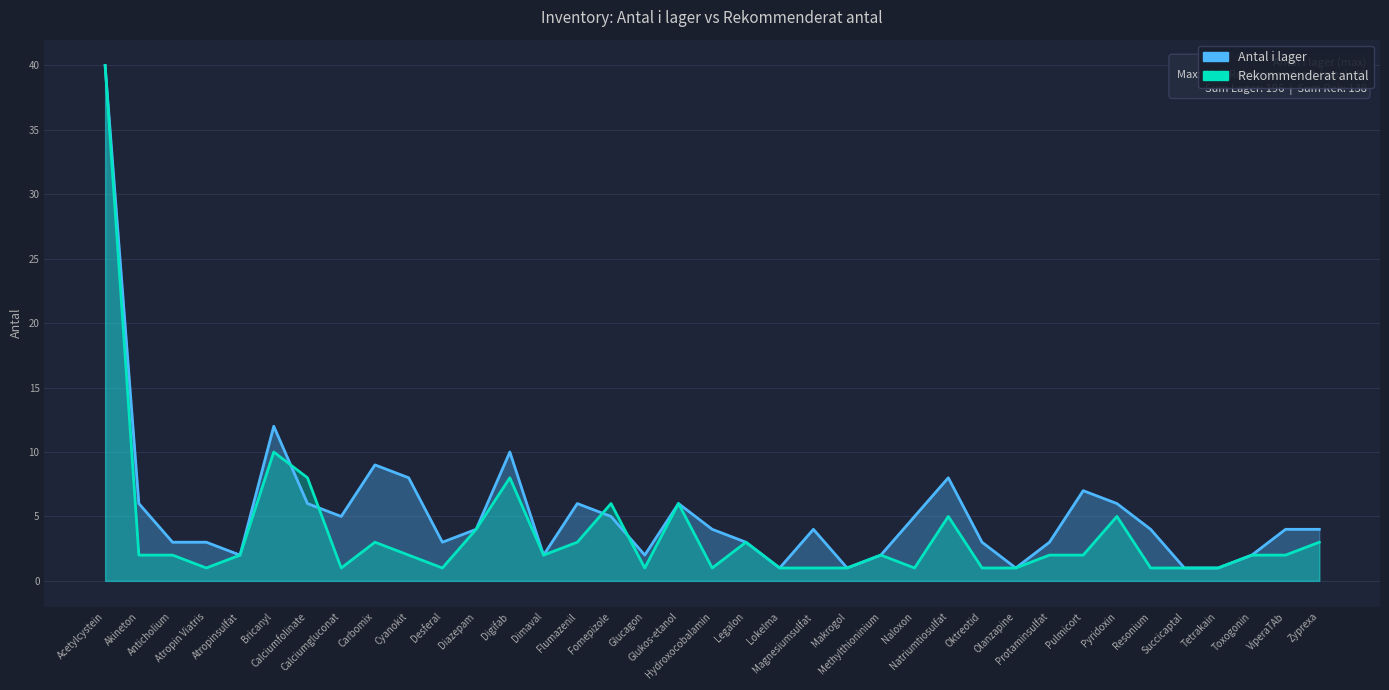

At Glukos-etanol, list the series in order from smallest to largest.

Antal i lager, Rekommenderat antal